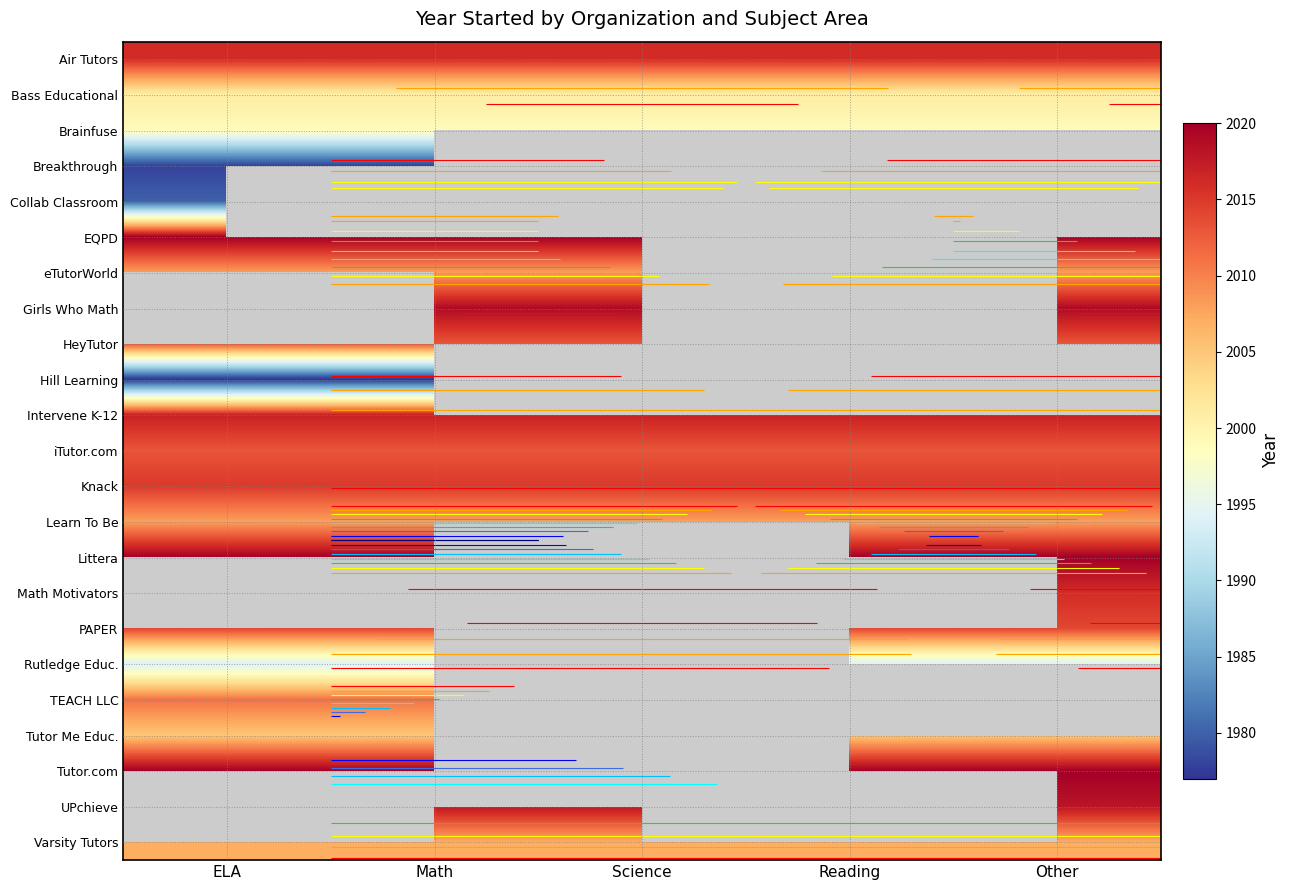

Which has a higher value, Other or Reading?

Other